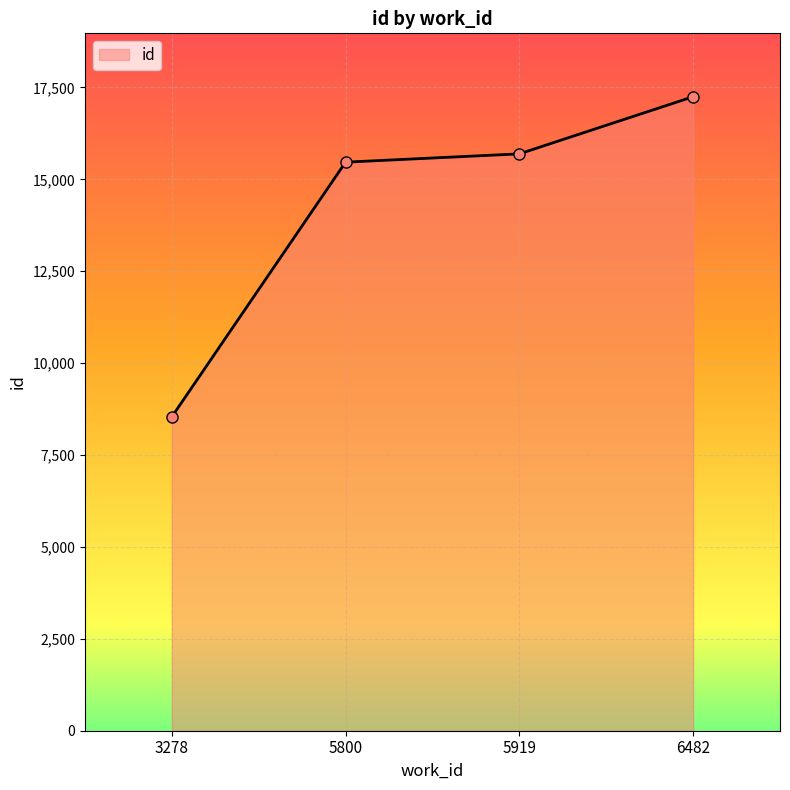

Reading left to right, list all the values displayed in this chart.

8539	15468	15694	17248